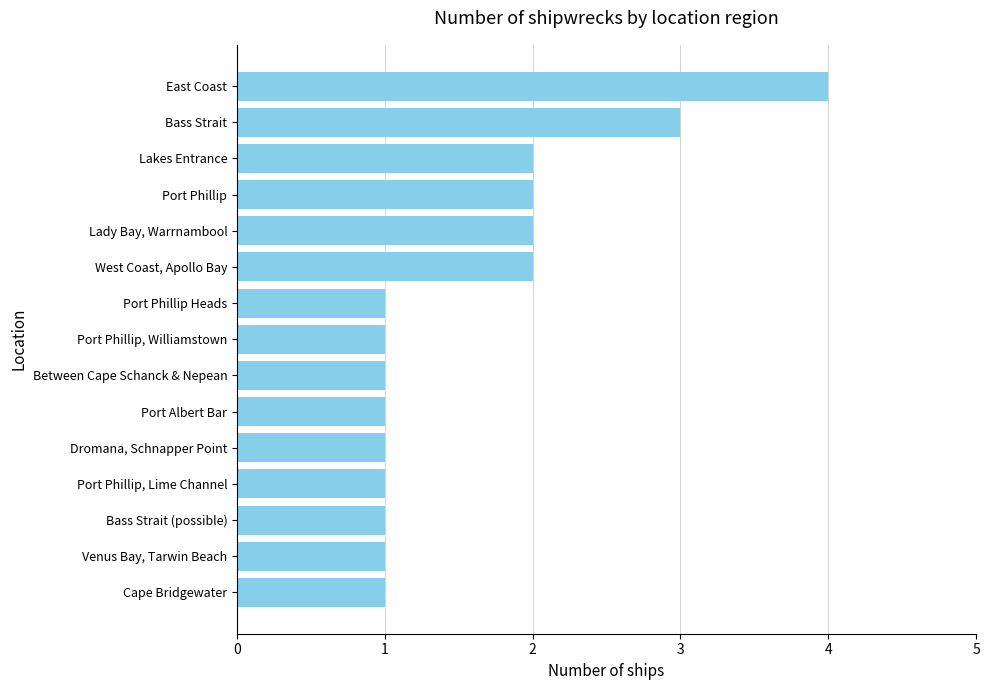

Is it true that the value at Lady Bay, Warrnambool is 1?

False